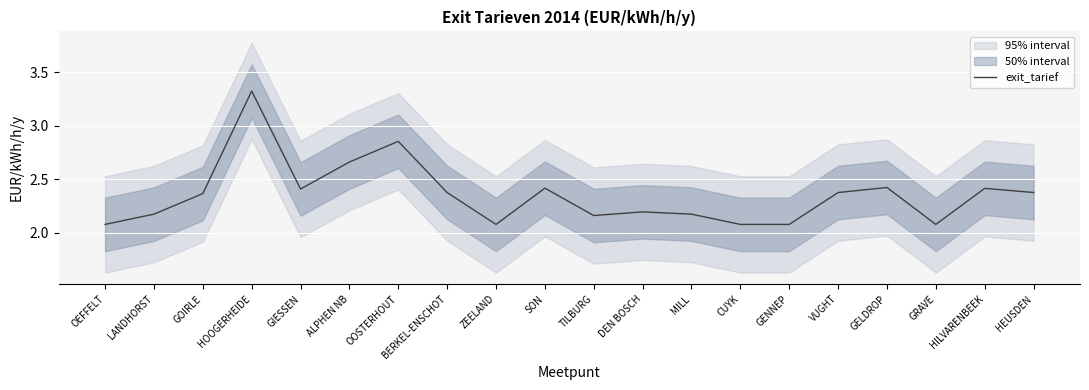

What is the change in value from GENNEP to VUGHT?

+0.3